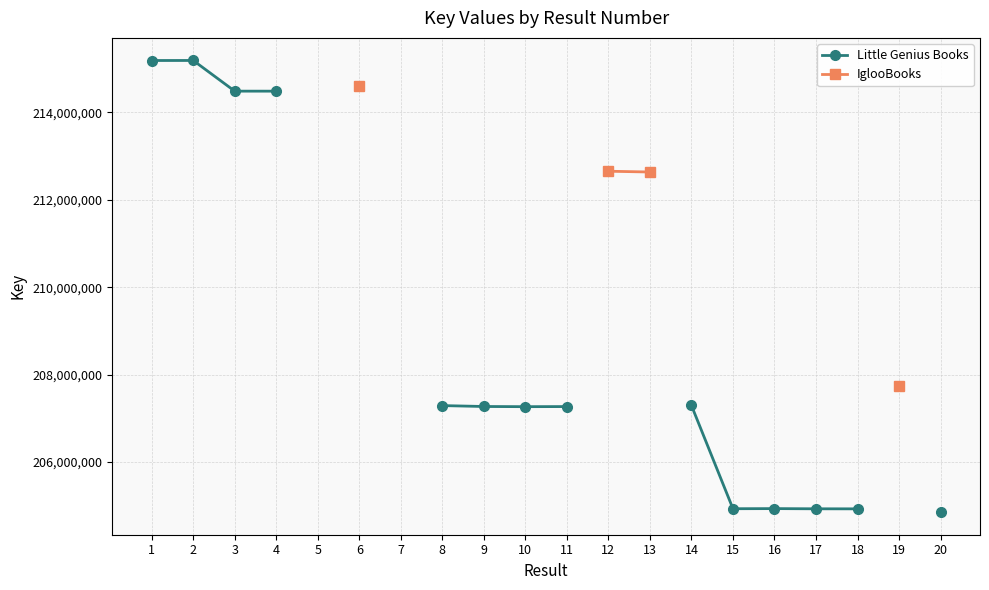

Which category has the highest value across all series?

2